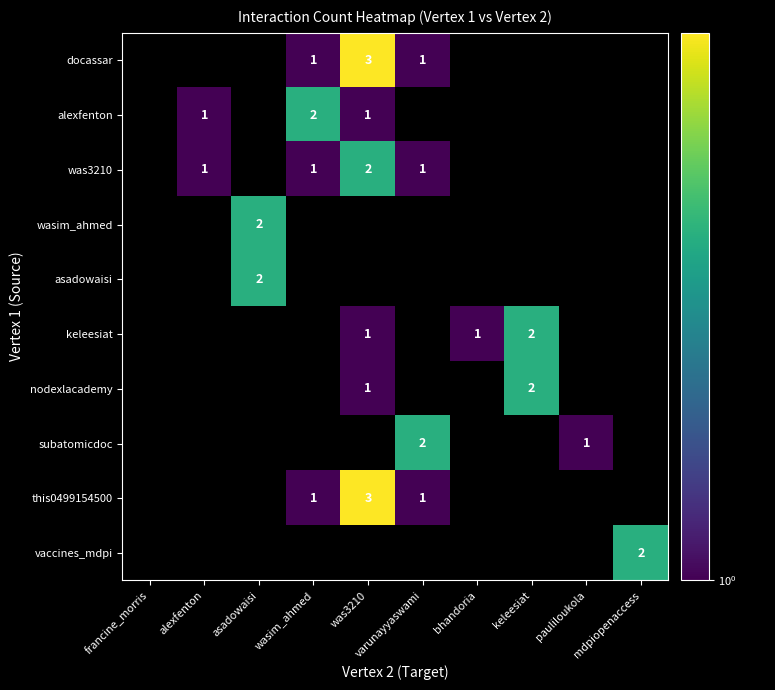

The value of wasim_ahmed at asadowaisi is 2. True or false?

True